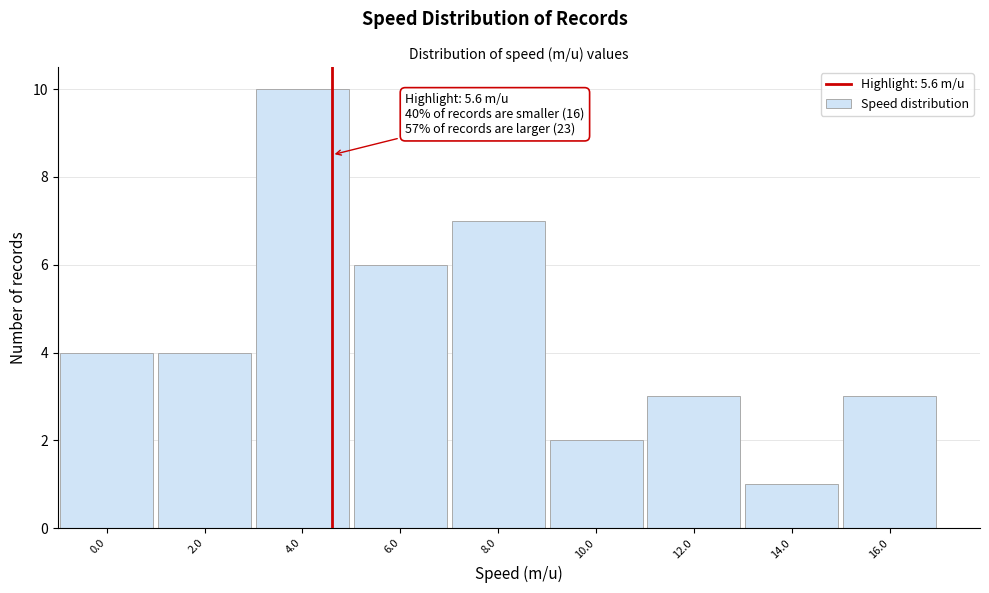

Reading left to right, list all the values displayed in this chart.

0.0=4	2.0=4	4.0=10	6.0=6	8.0=7	10.0=2	12.0=3	14.0=1	16.0=3